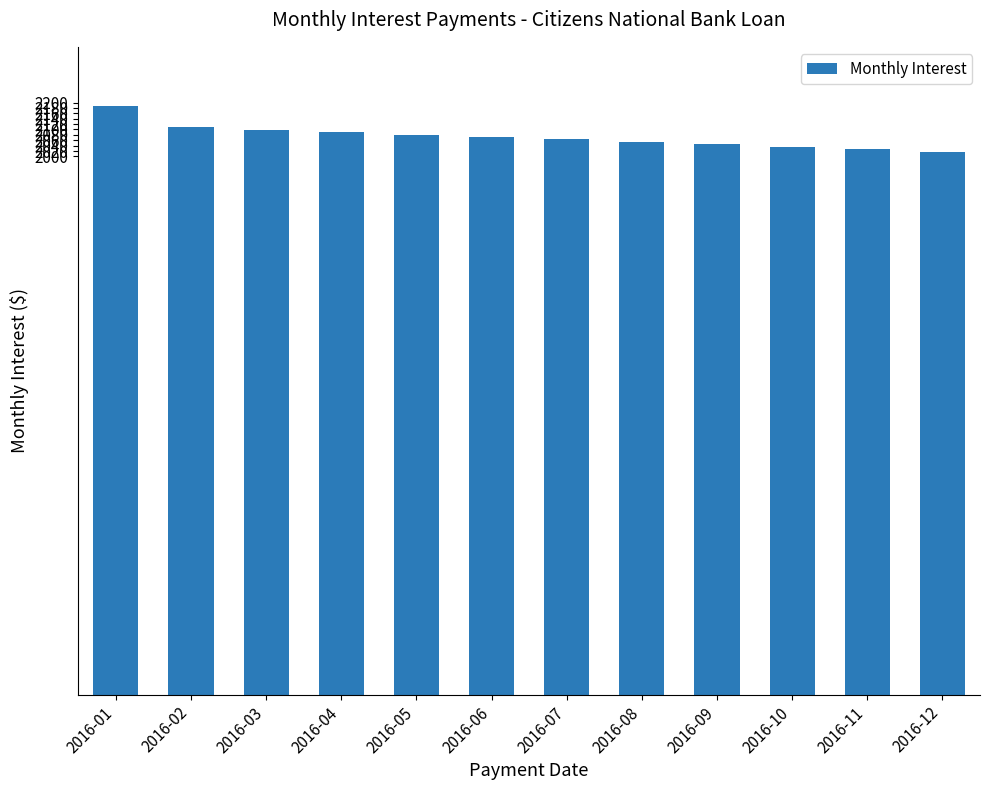

What is the sum of the values at 2016-06 and 2016-04?

4162.8